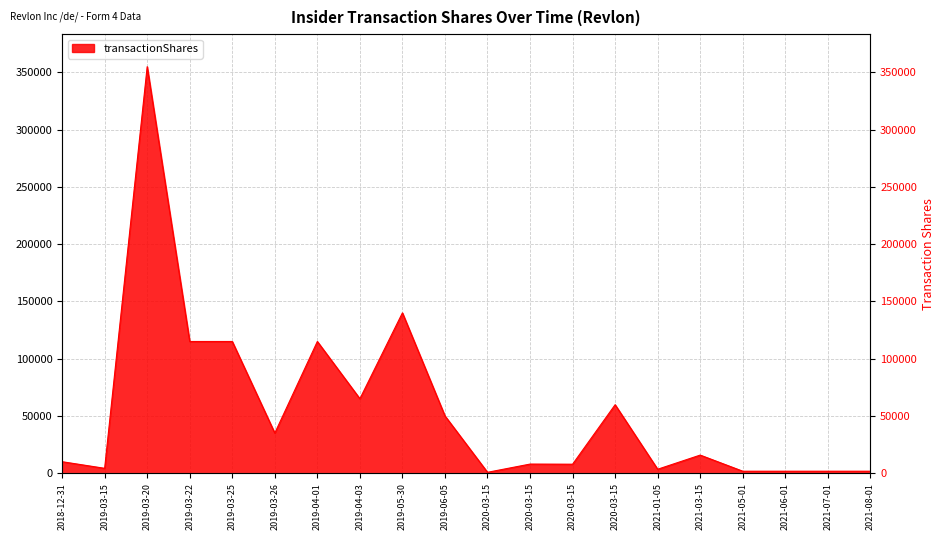

Between 2019-05-30 and 2020-03-15, which is larger?

2019-05-30